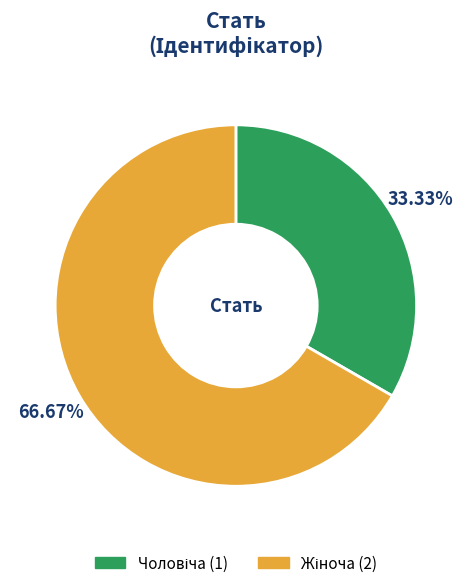

Is there any slice that represents more than half of the pie?

Yes